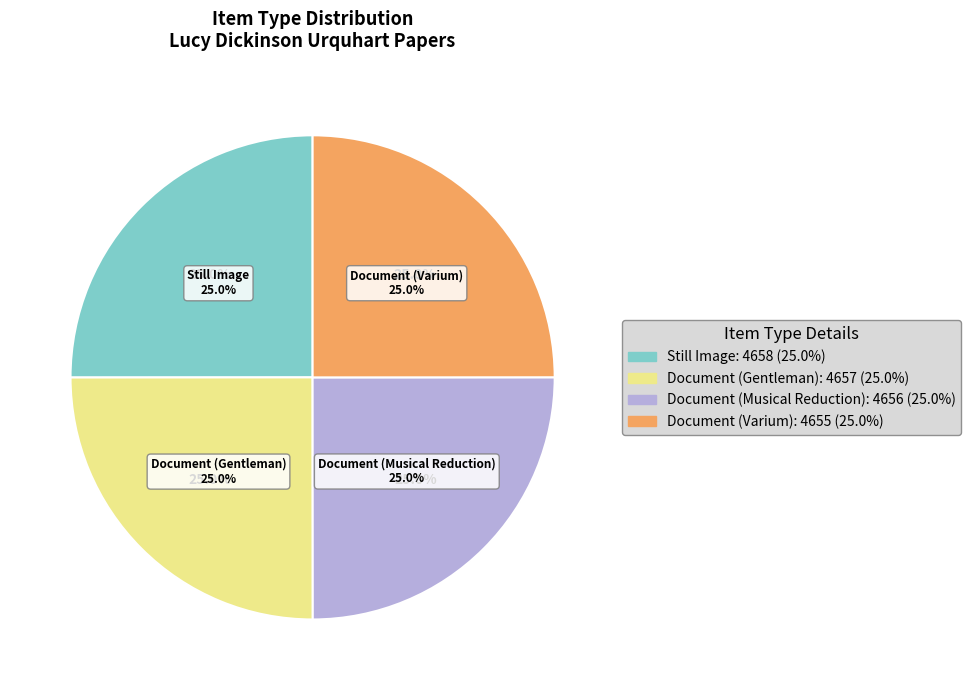

Which category has the smallest portion of the pie?

Document (Varium)